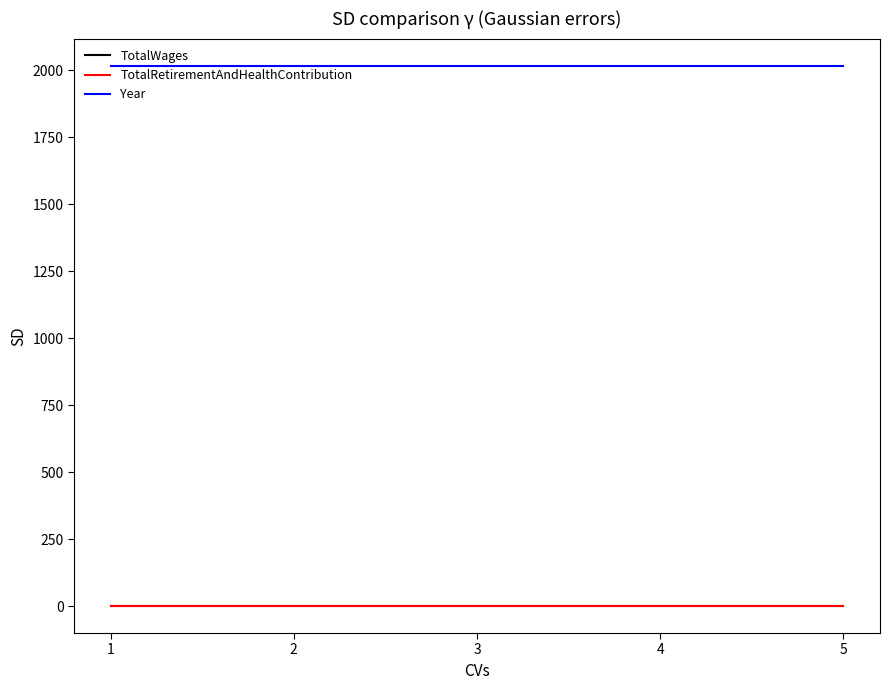

True or false: Year and TotalWages intersect in this chart.

False